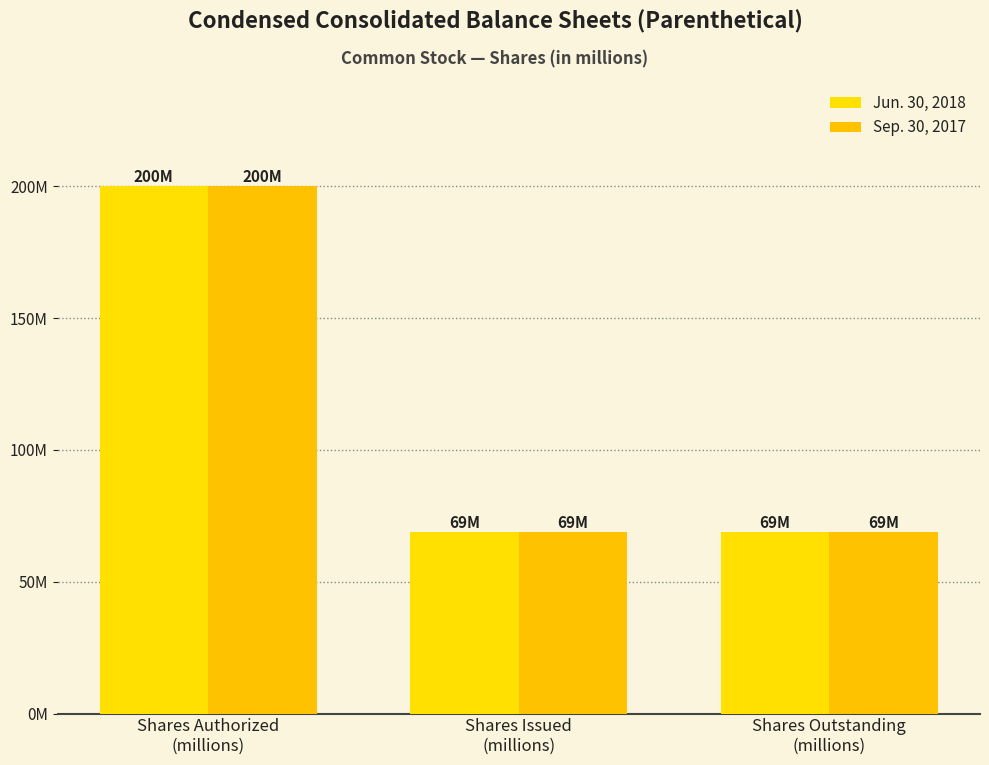

Rank the series by their maximum value, from lowest to highest.

Jun. 30, 2018, Sep. 30, 2017